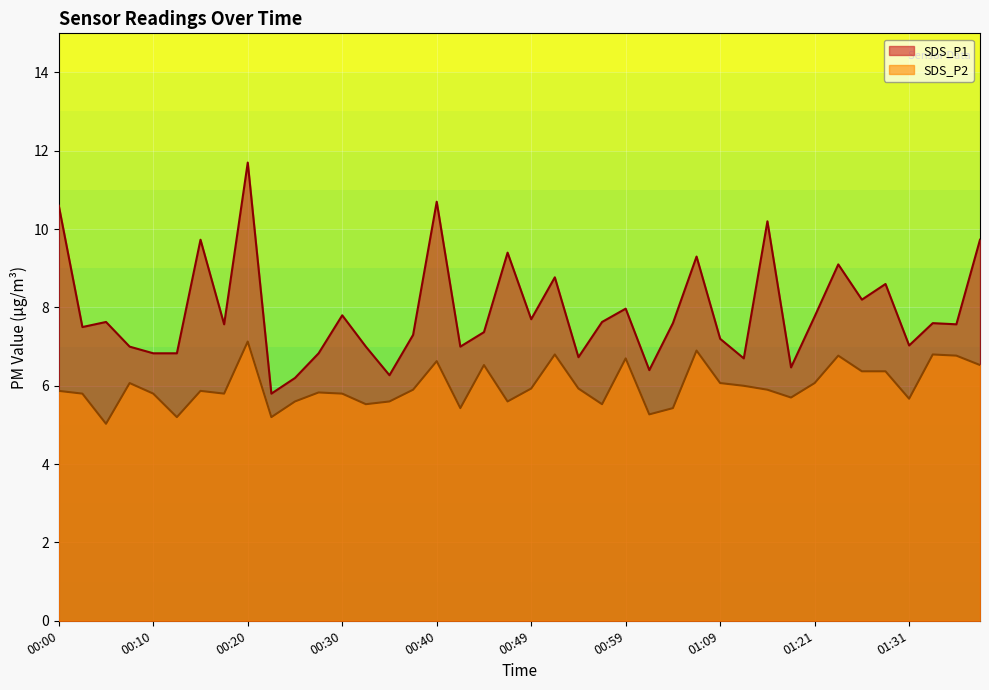

What is the average value of the SDS_P1 series?

7.9